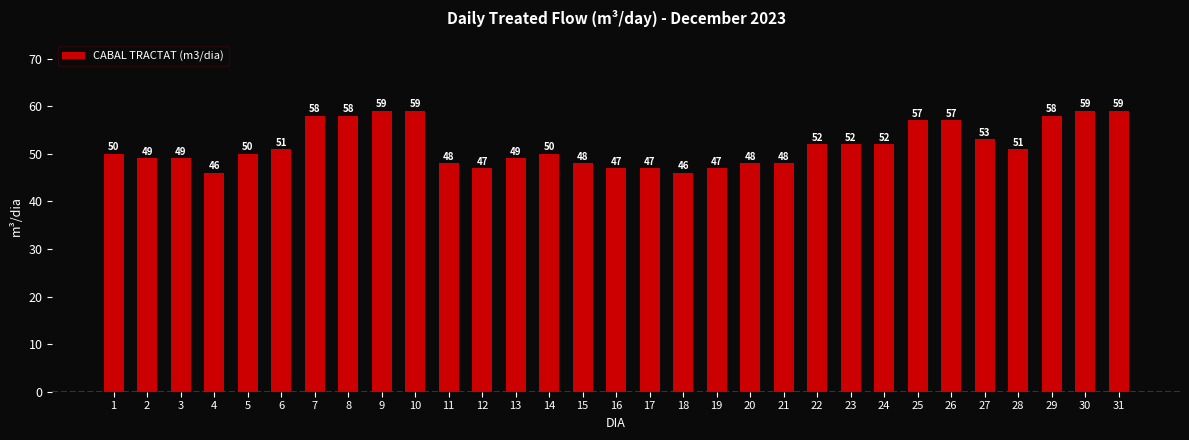

What is the sum of the values at 29 and 6?

109